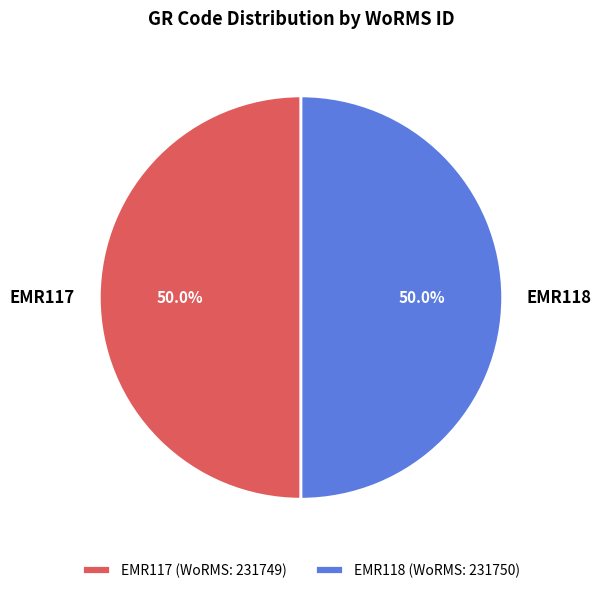

Combined, do EMR118 and EMR117 account for over 50%?

Yes